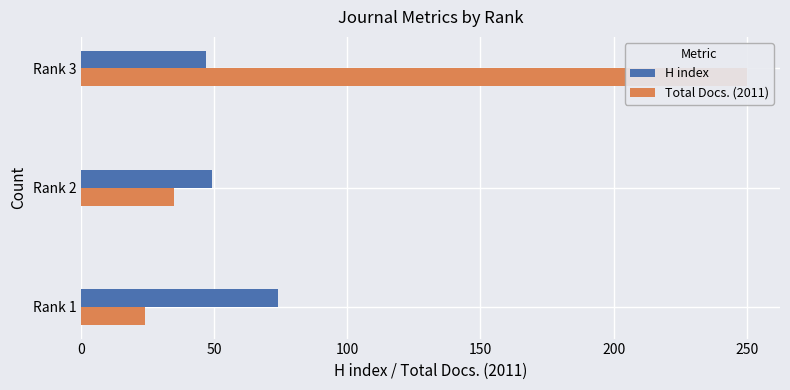

Count the number of data series in this chart.

2